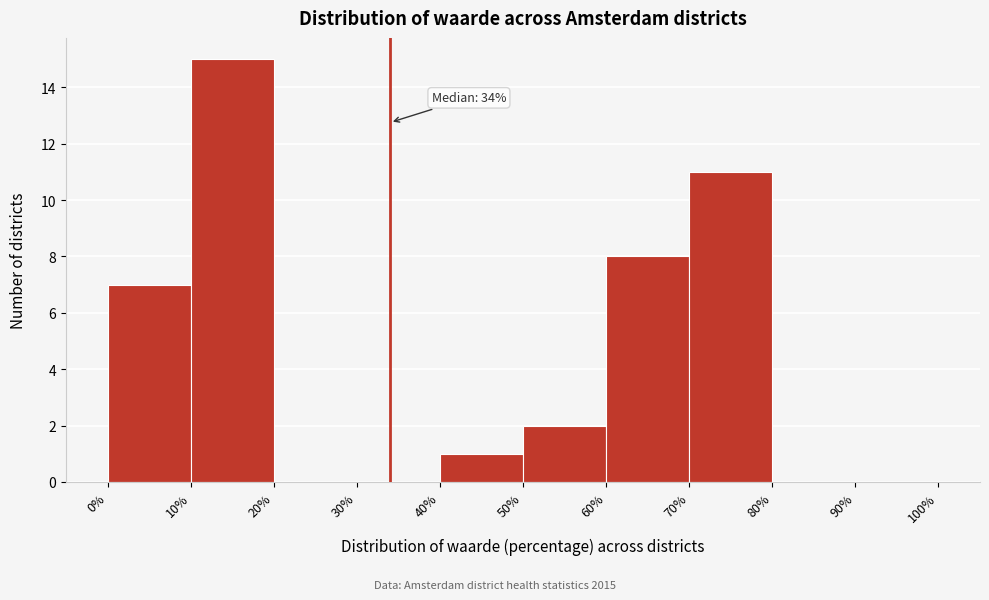

Over which range of the x-axis is the bar tallest?

10% to 20%